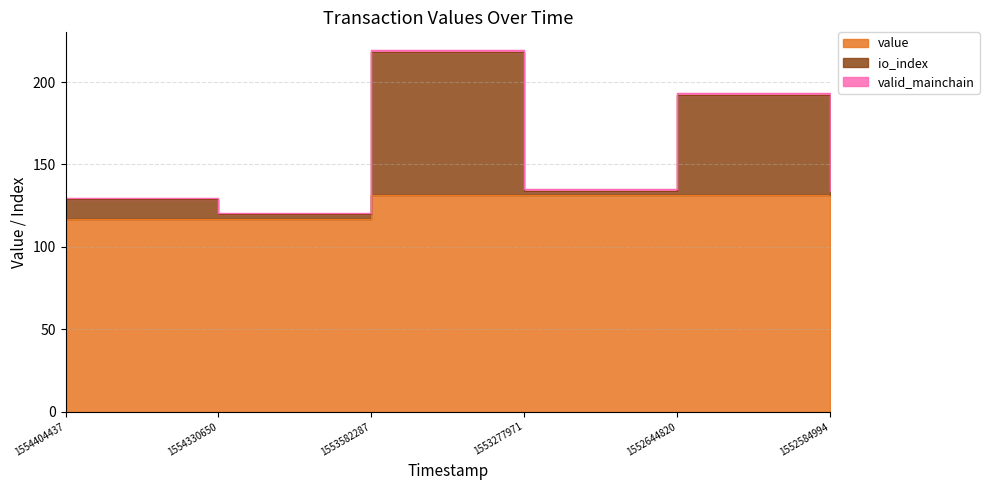

True or false: io_index and value cross at least once.

False